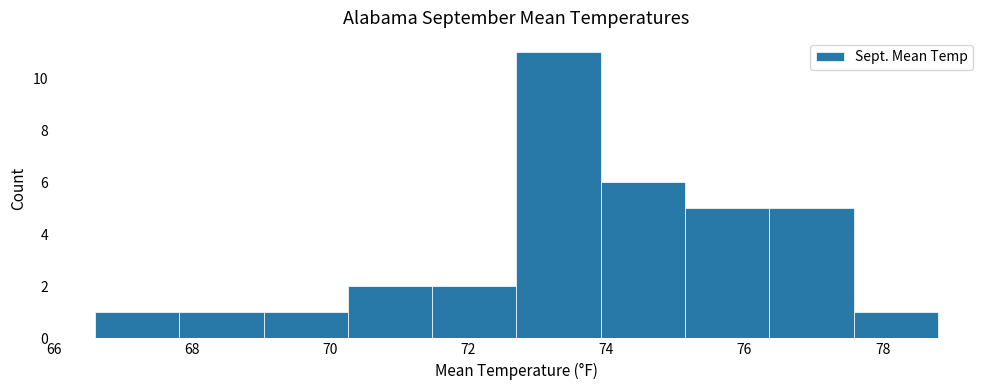

Which range on the x-axis has the tallest bar?

72.70 to 73.92